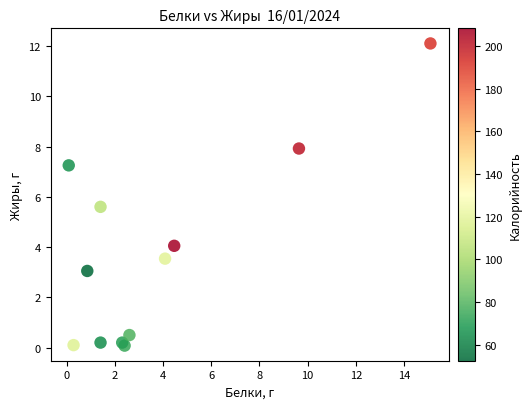

What Y value in the scatter plot is closest to 6?

5.6